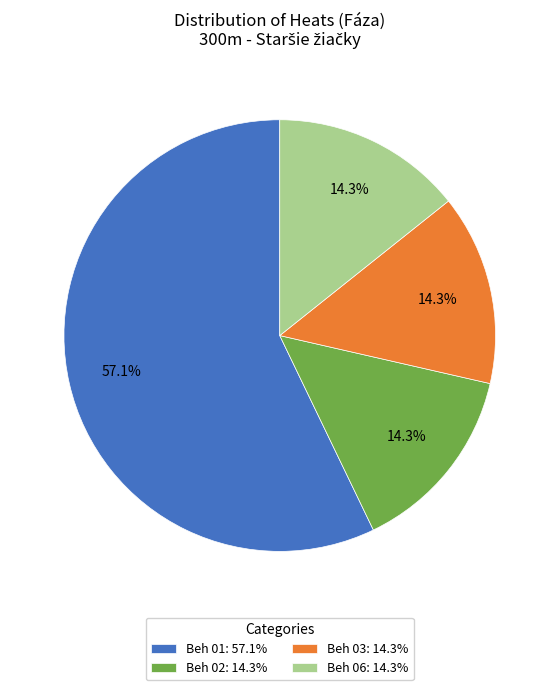

Between Beh 01: 57.1% and Beh 02: 14.3%, which is larger?

Beh 01: 57.1%